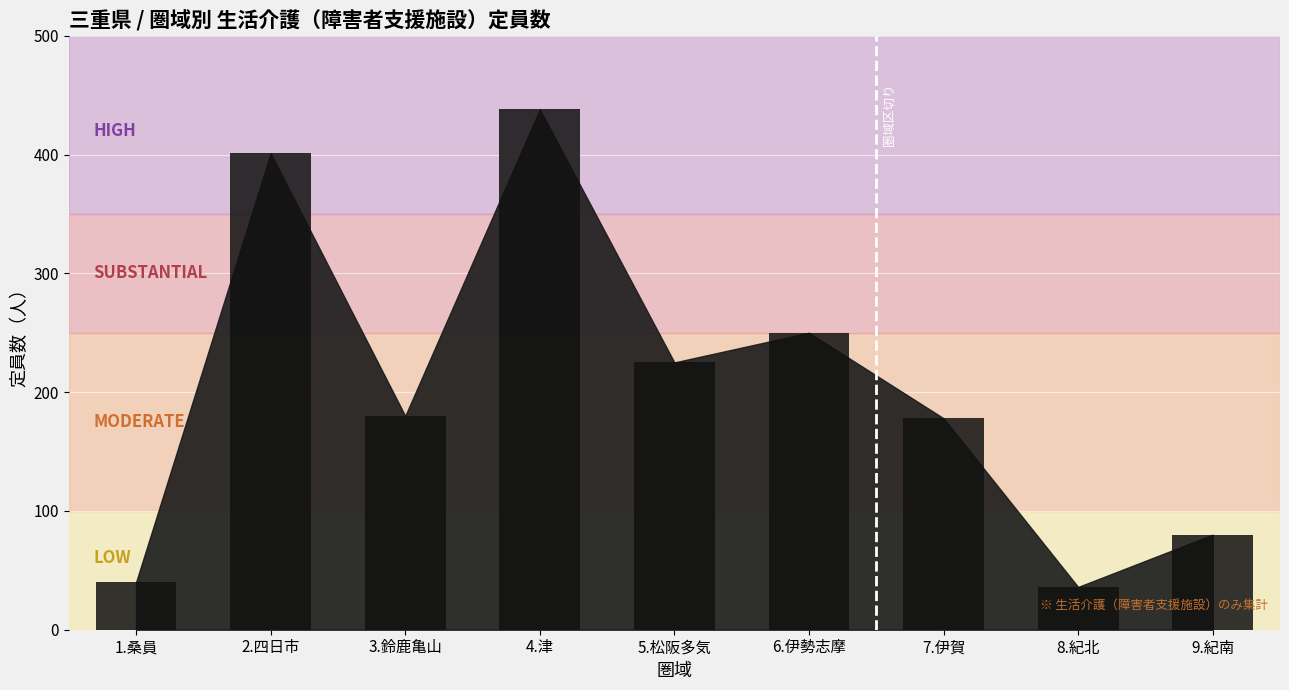

What is the label of the 8th bar from the right?

2.四日市